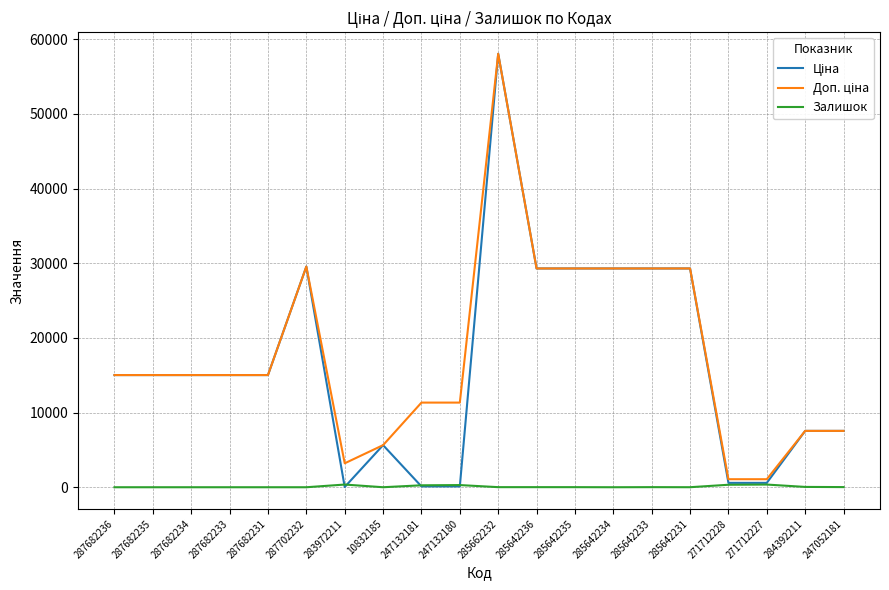

How many categories are shown in the chart?

20